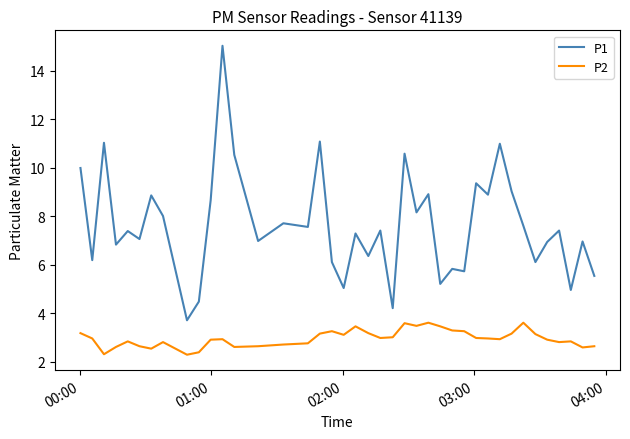

List the series in order of their overall mean, lowest first.

P2, P1